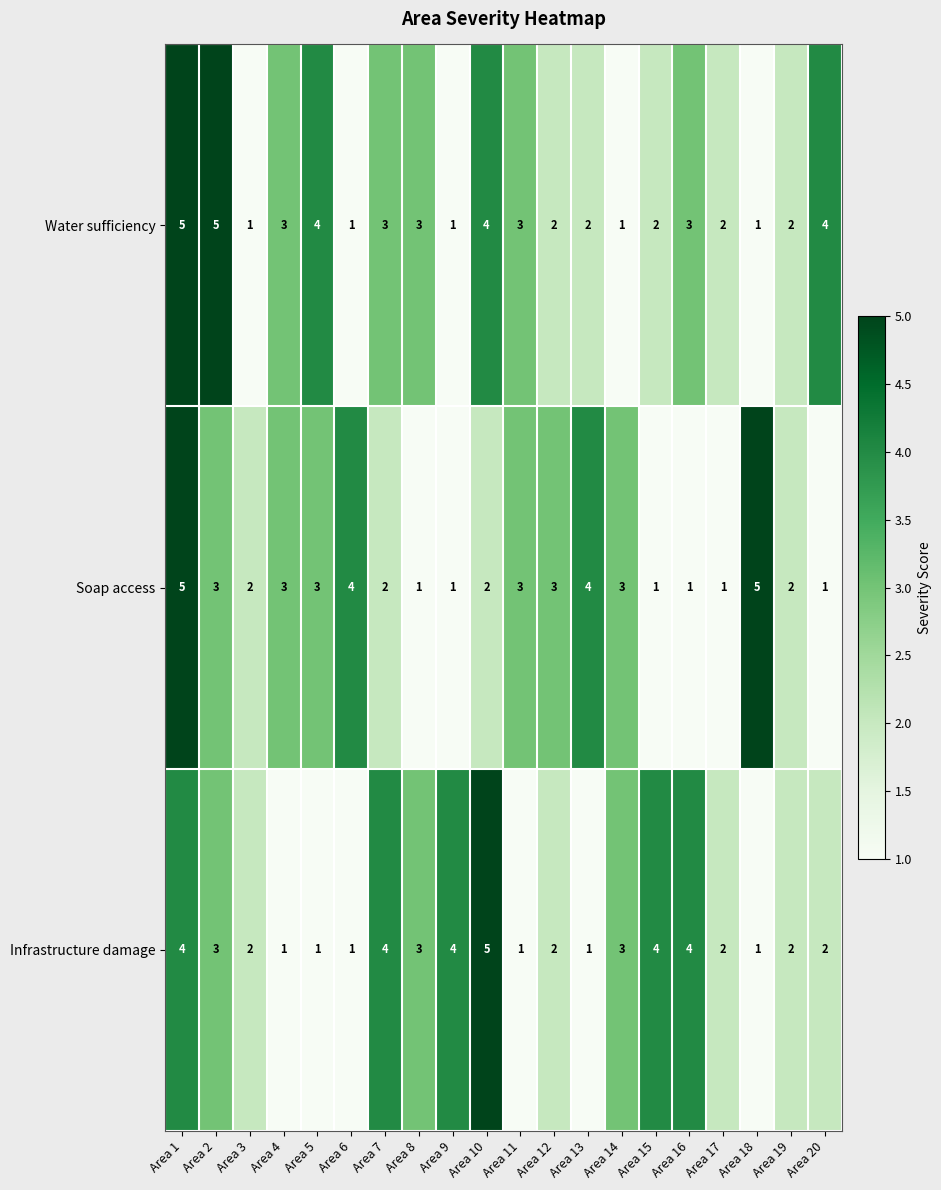

What is the spread (max minus min) of values at Area 10?

3